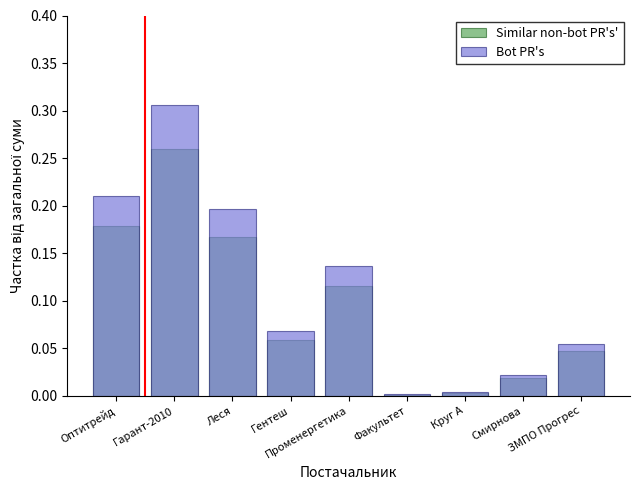

How many series are shown in this chart?

2